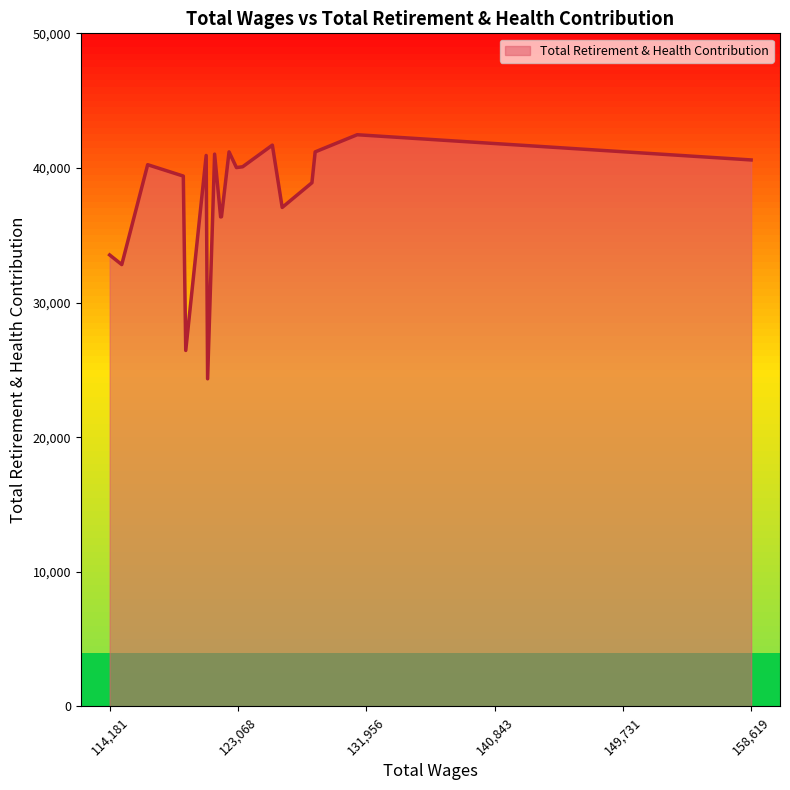

True or false: there are more than 1 points higher than both neighbors.

True